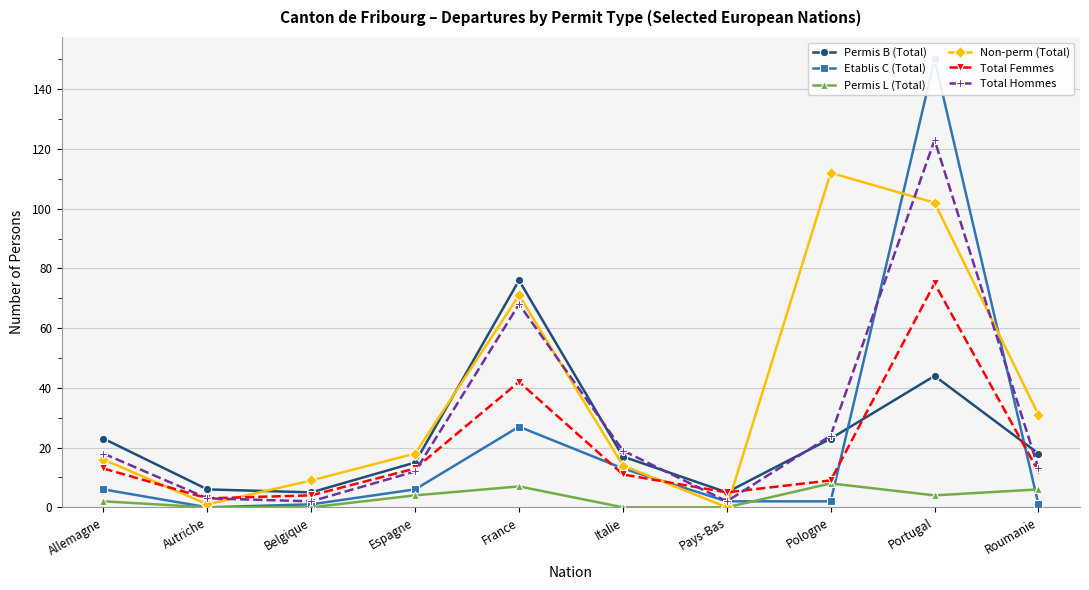

At which label is Non-perm (Total) closest to 56?

France